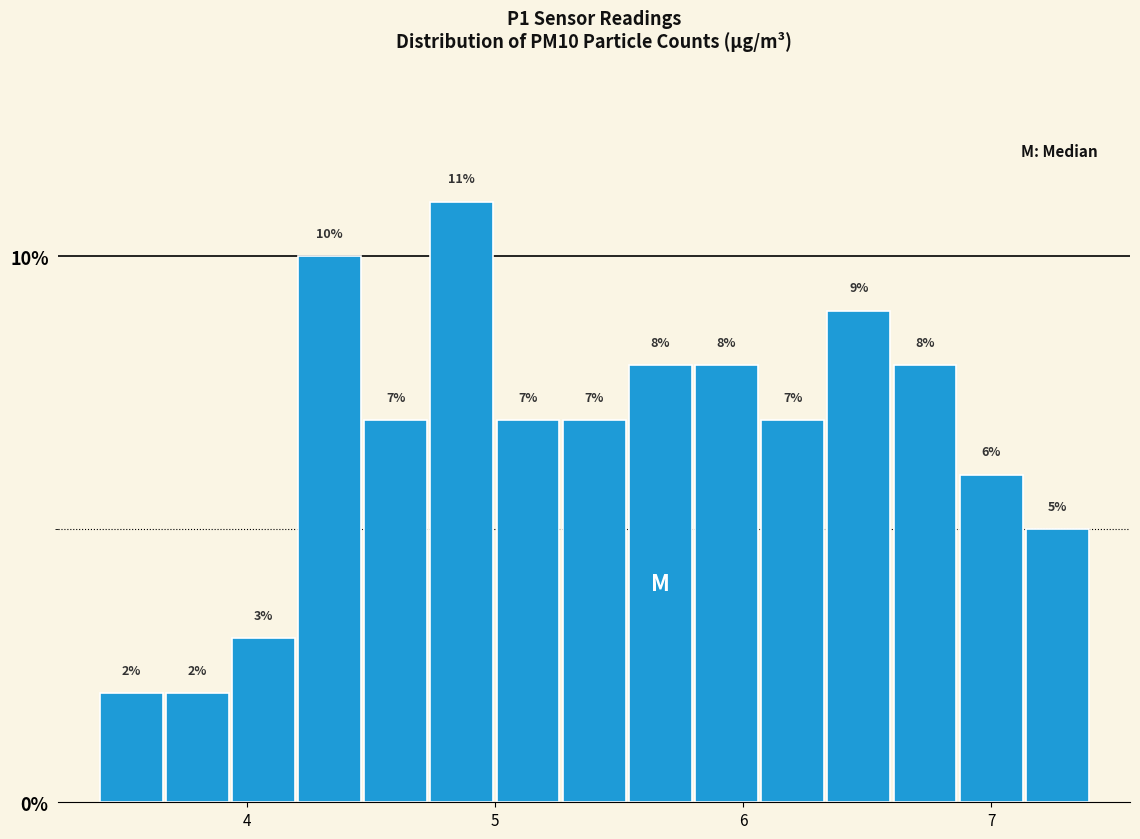

Read against the x-axis, roughly where is the centre of the tallest bar?

4.9